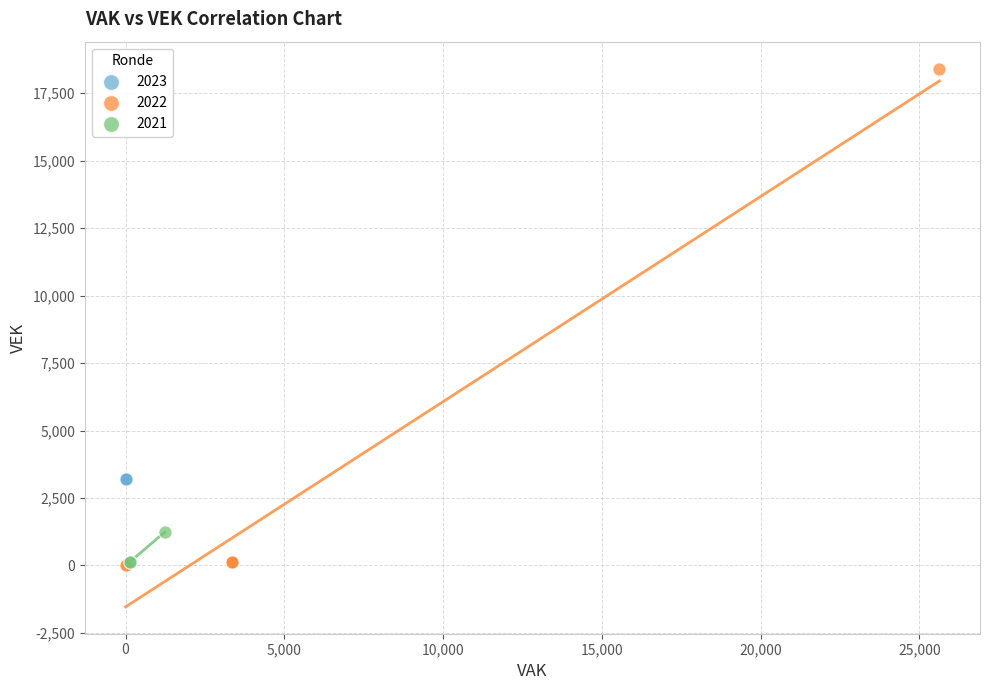

What are all the series names shown in the legend?

2023, 2022, 2021